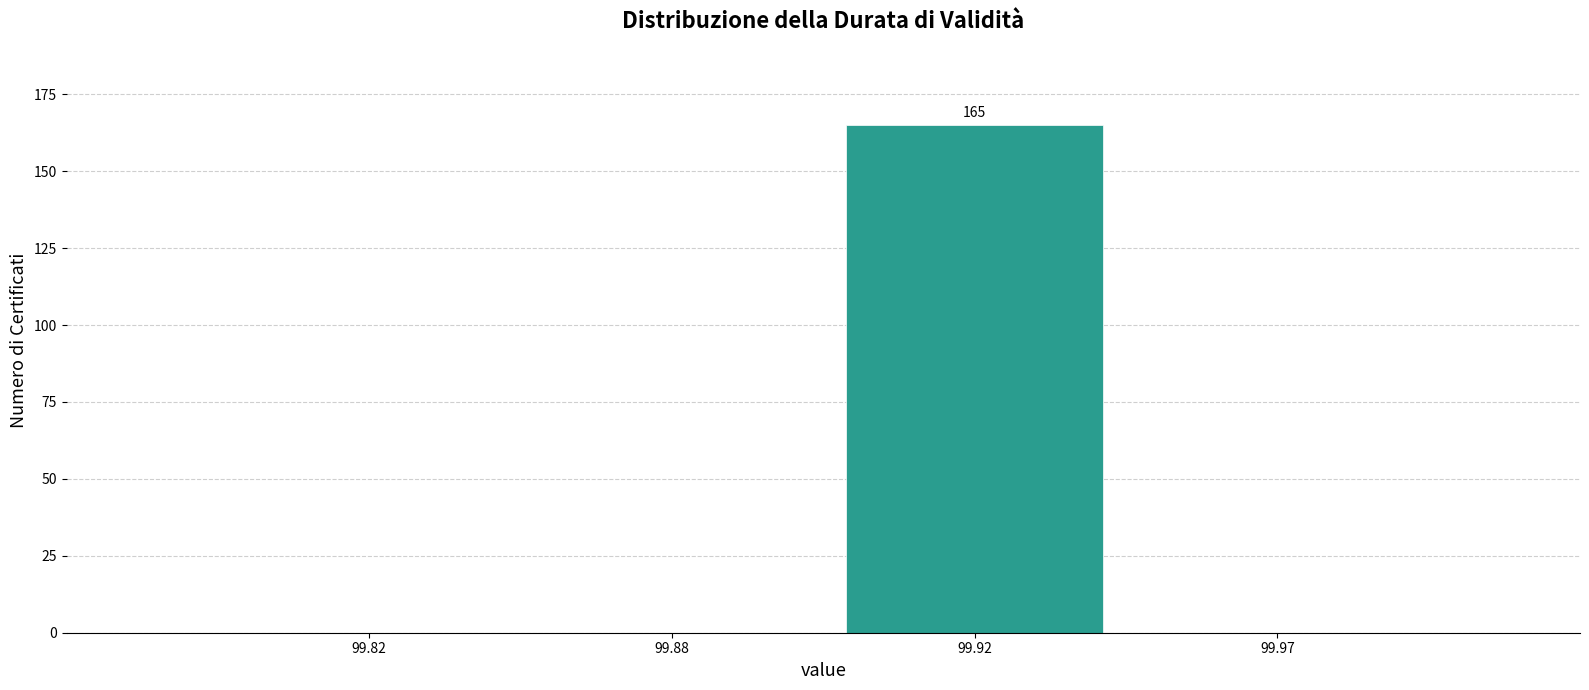

Reading right to left, transcribe all the data shown in this chart.

99.97=0	99.92=165	99.88=0	99.82=0